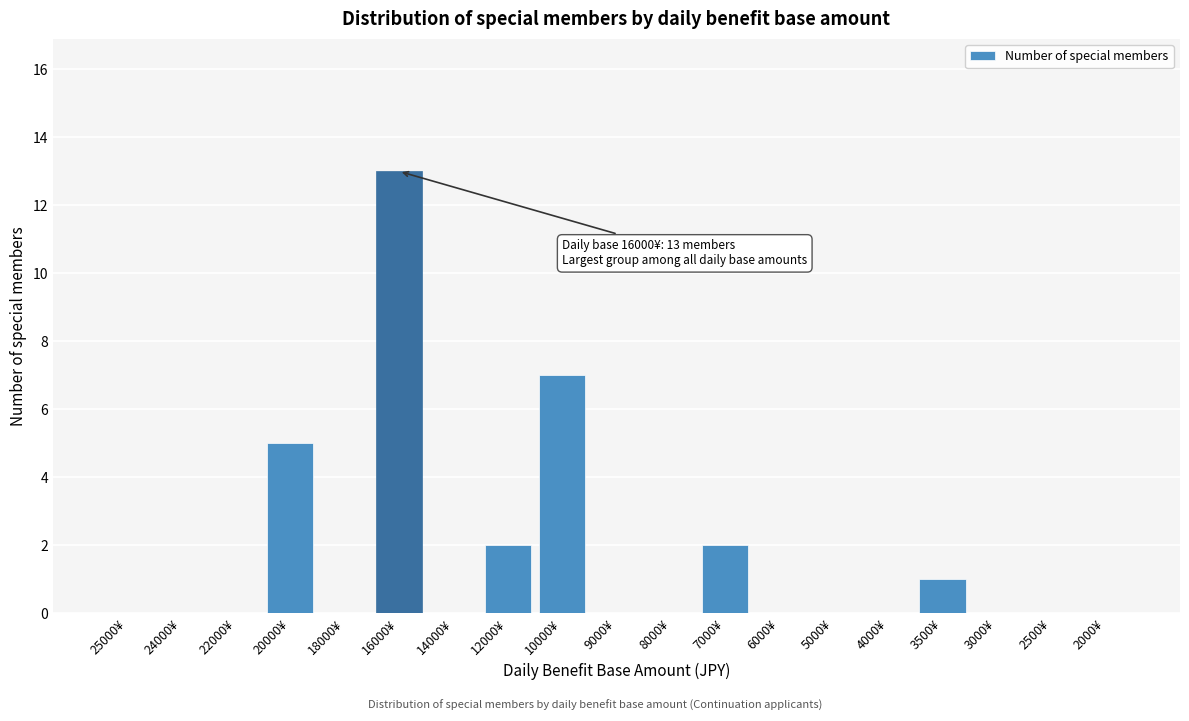

Reading left to right, extract all data points from this chart.

25000¥=0	24000¥=0	22000¥=0	20000¥=5	18000¥=0	16000¥=13	14000¥=0	12000¥=2	10000¥=7	9000¥=0	8000¥=0	7000¥=2	6000¥=0	5000¥=0	4000¥=0	3500¥=1	3000¥=0	2500¥=0	2000¥=0